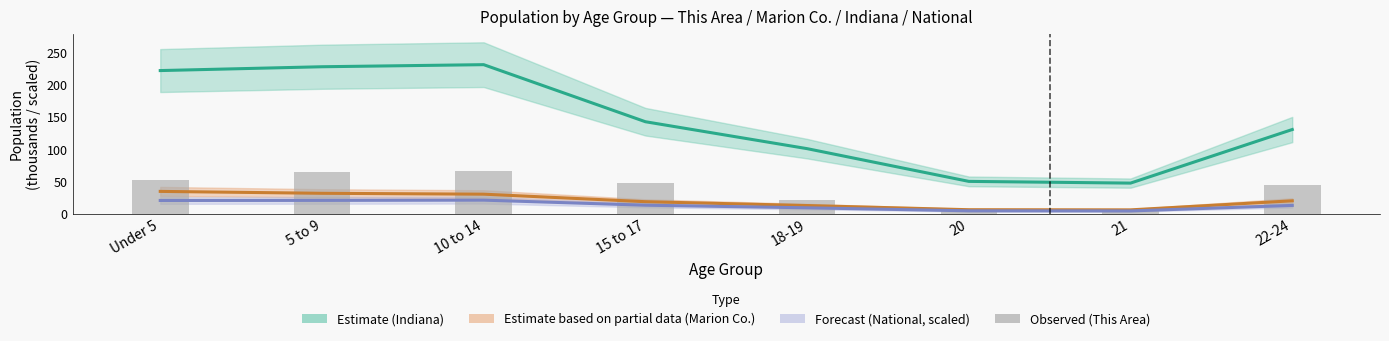

Rank the series at 21 from lowest to highest value.

This Area (raw), National (scaled), Marion County, Indiana